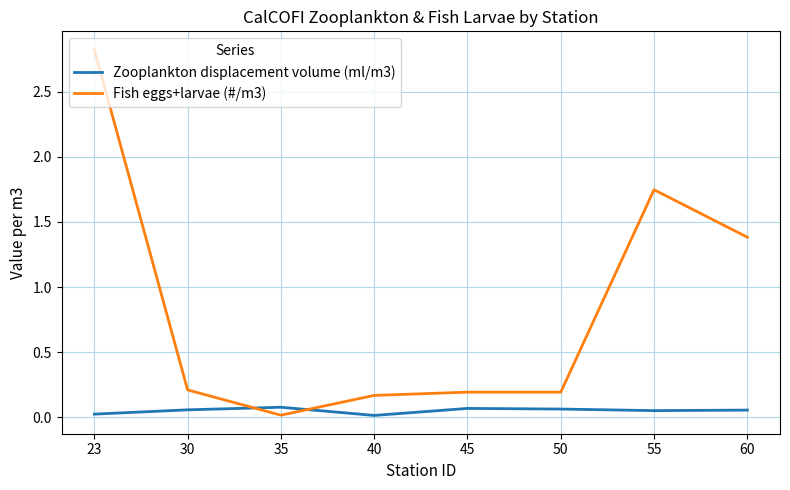

Between 23 and 30, which series saw the biggest shift?

Fish eggs+larvae (#/m3)